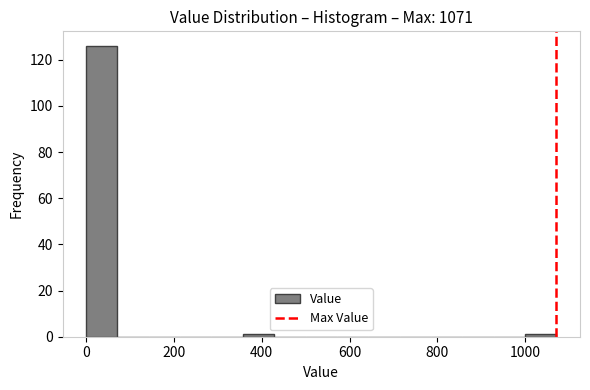

Read against the x-axis, roughly where is the centre of the tallest bar?

40